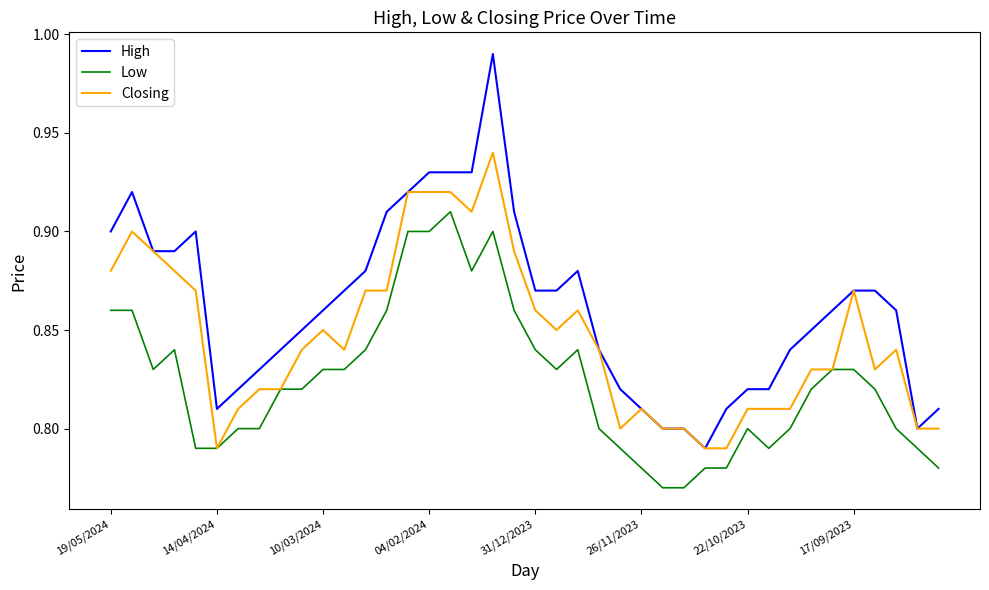

What is the difference between the second highest and minimum values in the Low series?

0.1